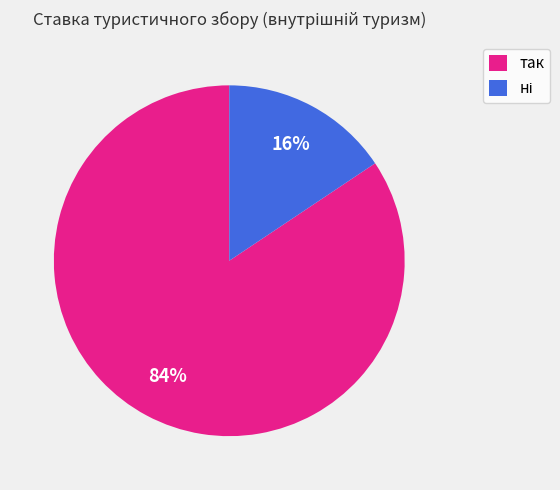

To the nearest percent, what portion does так represent?

84%